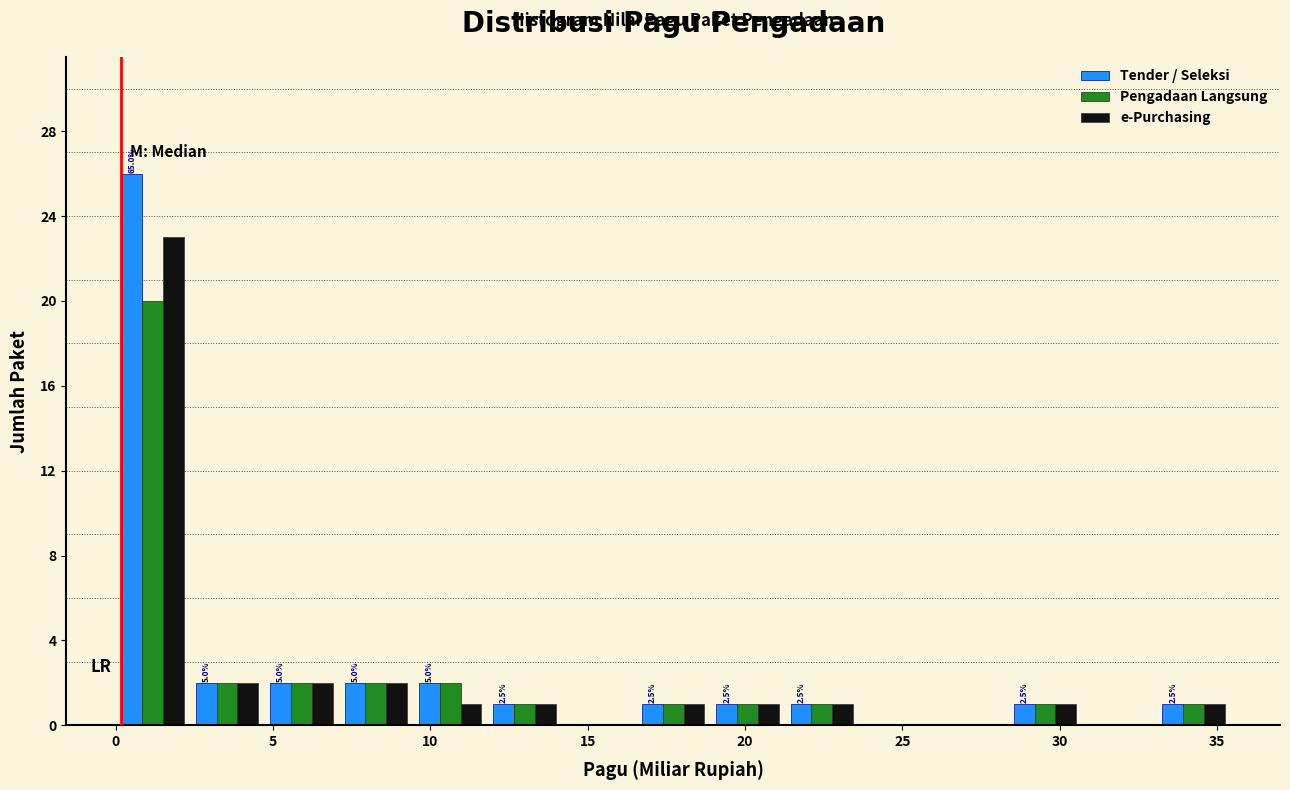

In the e-Purchasing series, which range on the x-axis has the tallest bar?

0.0 to 2.5